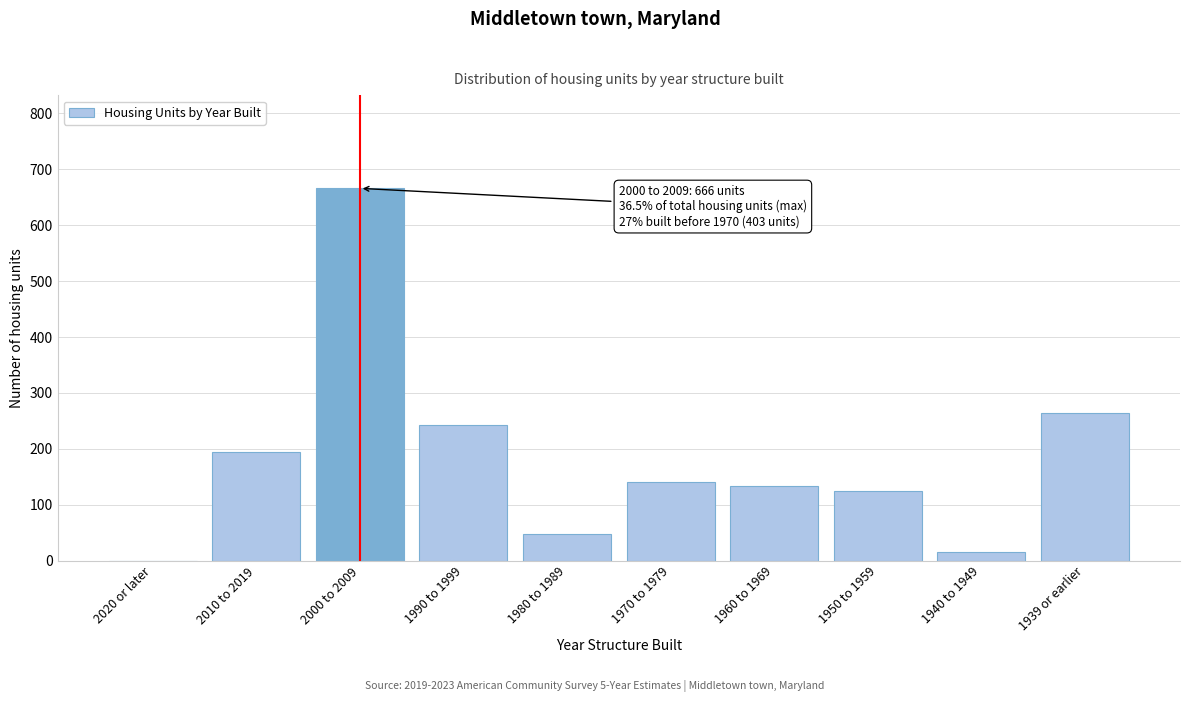

Reading right to left, what are all the values shown in this chart?

1939 or earlier=264	1940 to 1949=15	1950 to 1959=124	1960 to 1969=134	1970 to 1979=140	1980 to 1989=47	1990 to 1999=242	2000 to 2009=666	2010 to 2019=195	2020 or later=0